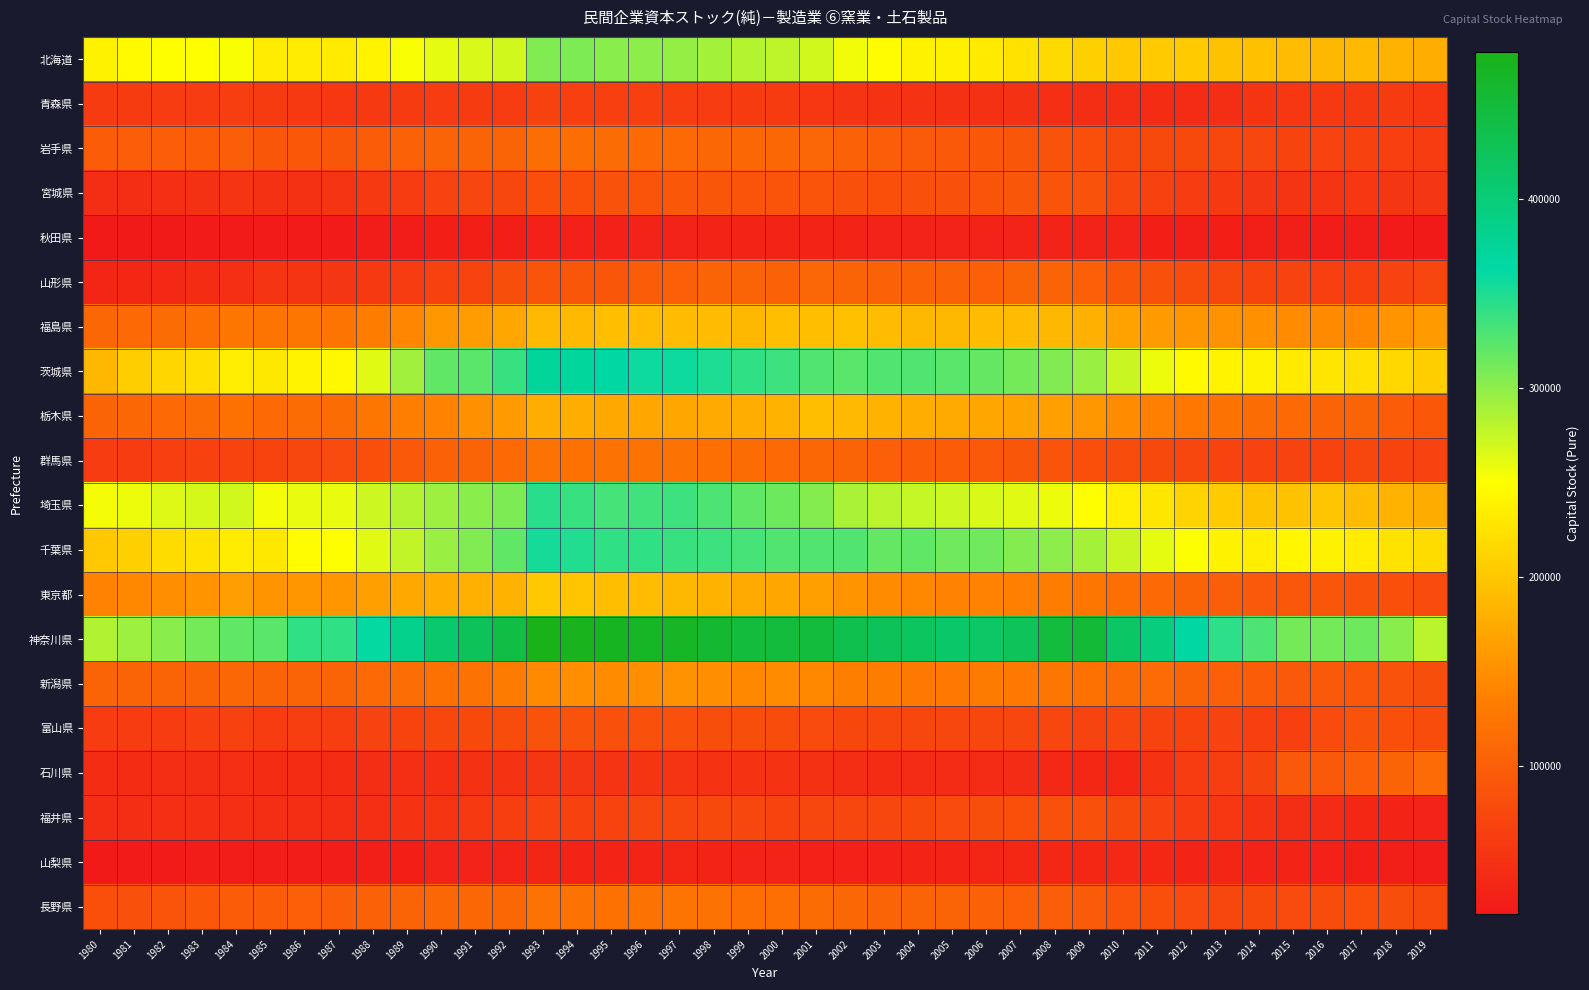

How many series are shown in this chart?

20